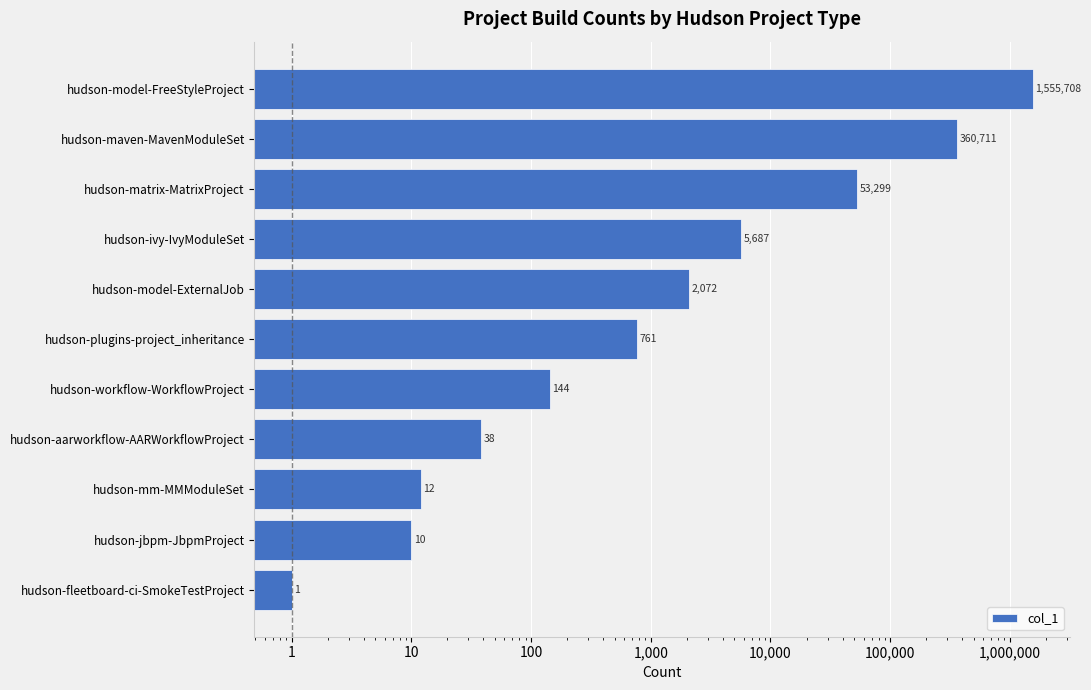

What is the minimum value shown in the chart?

1